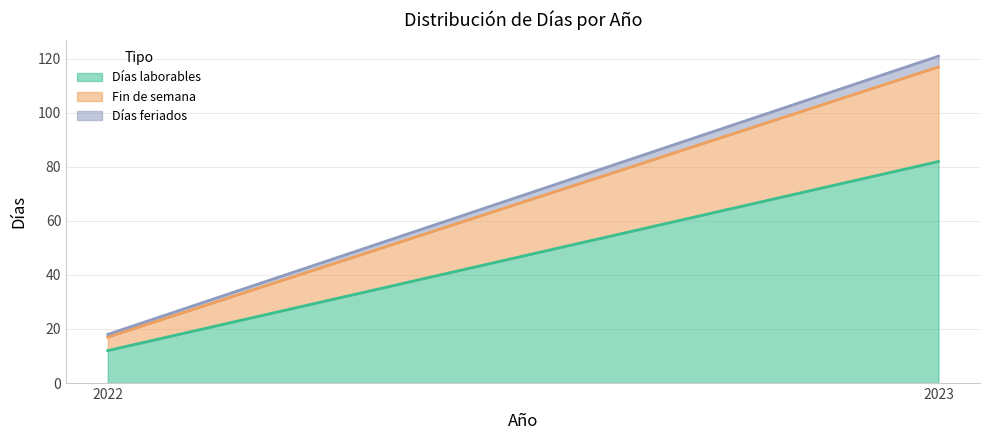

Reading left to right, extract all data points from this chart.

Días laborables: 2022=12	2023=82
Fin de semana: 2022=5	2023=35
Días feriados: 2022=1	2023=4